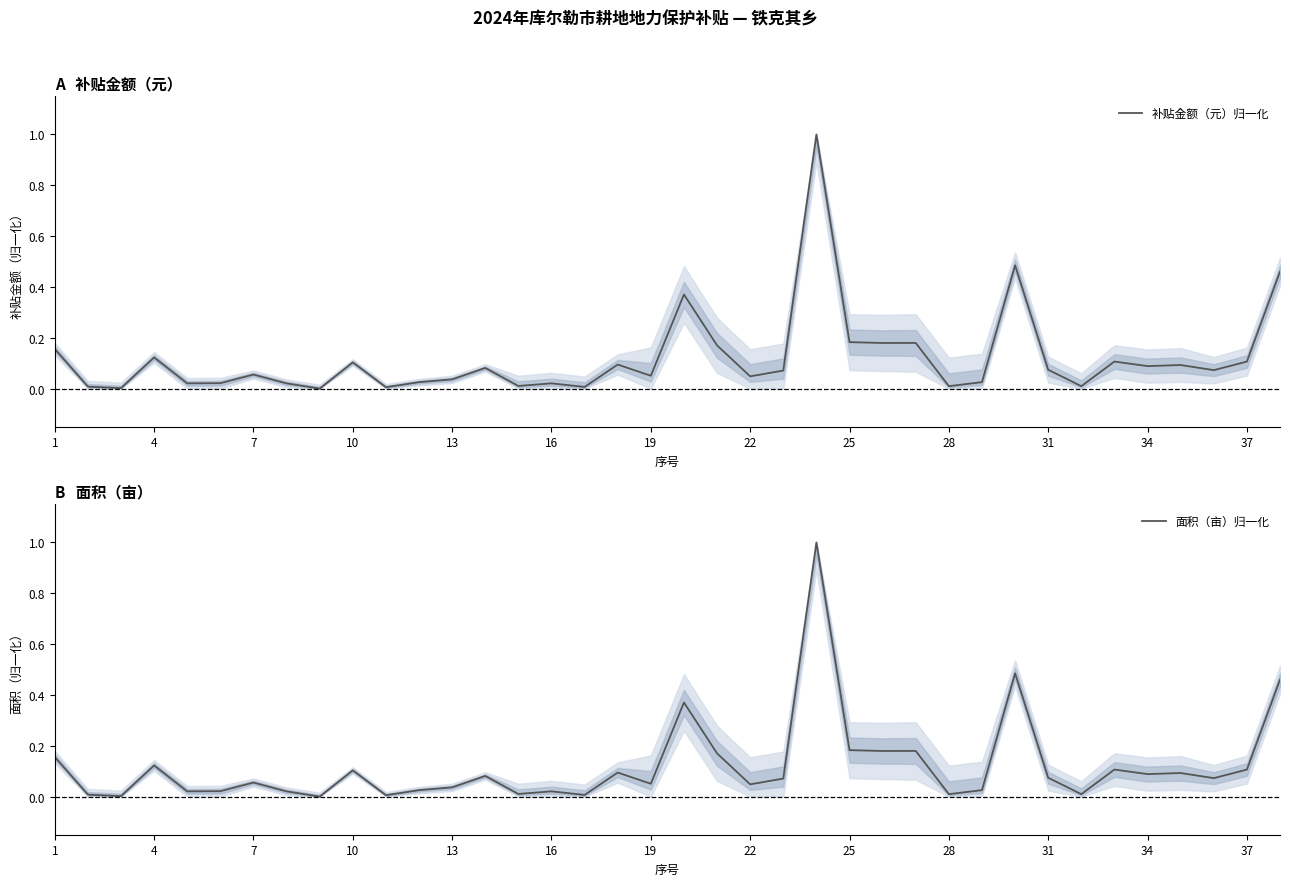

What is the total value across all series at 37?

0.2